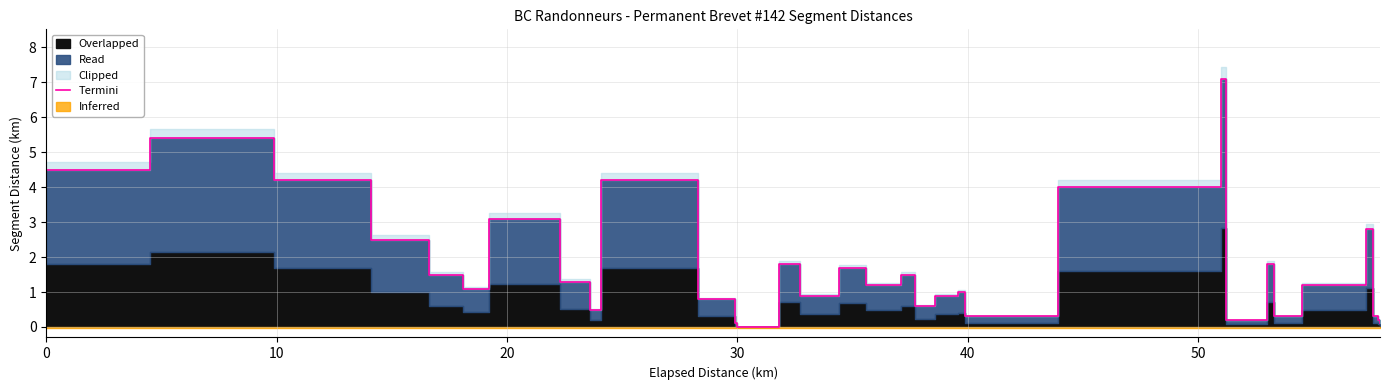

How many values are below 1?

14